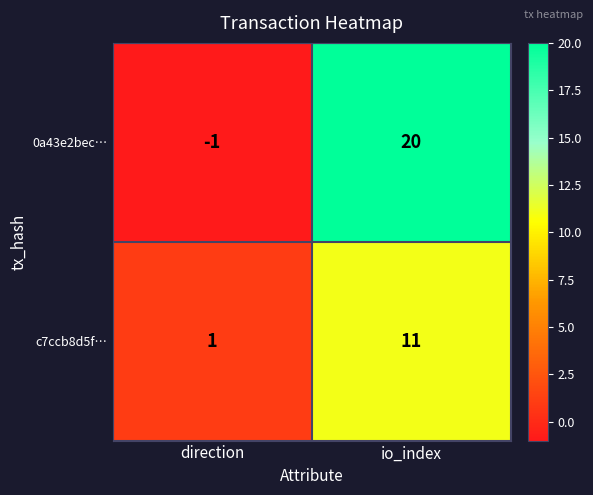

The value of c7ccb8d5f… at direction is 1. True or false?

True